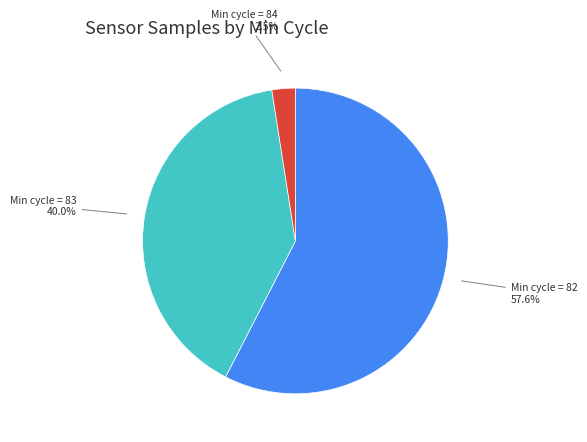

What is the largest slice in the pie chart?

Min cycle = 82